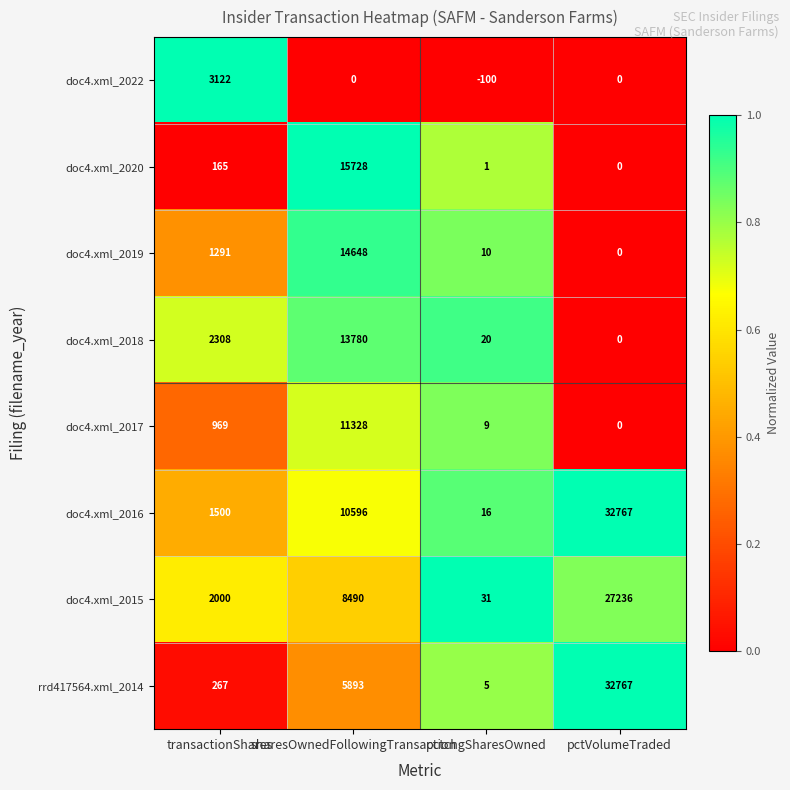

The value of rrd417564.xml_2014 at transactionShares is 267. True or false?

True